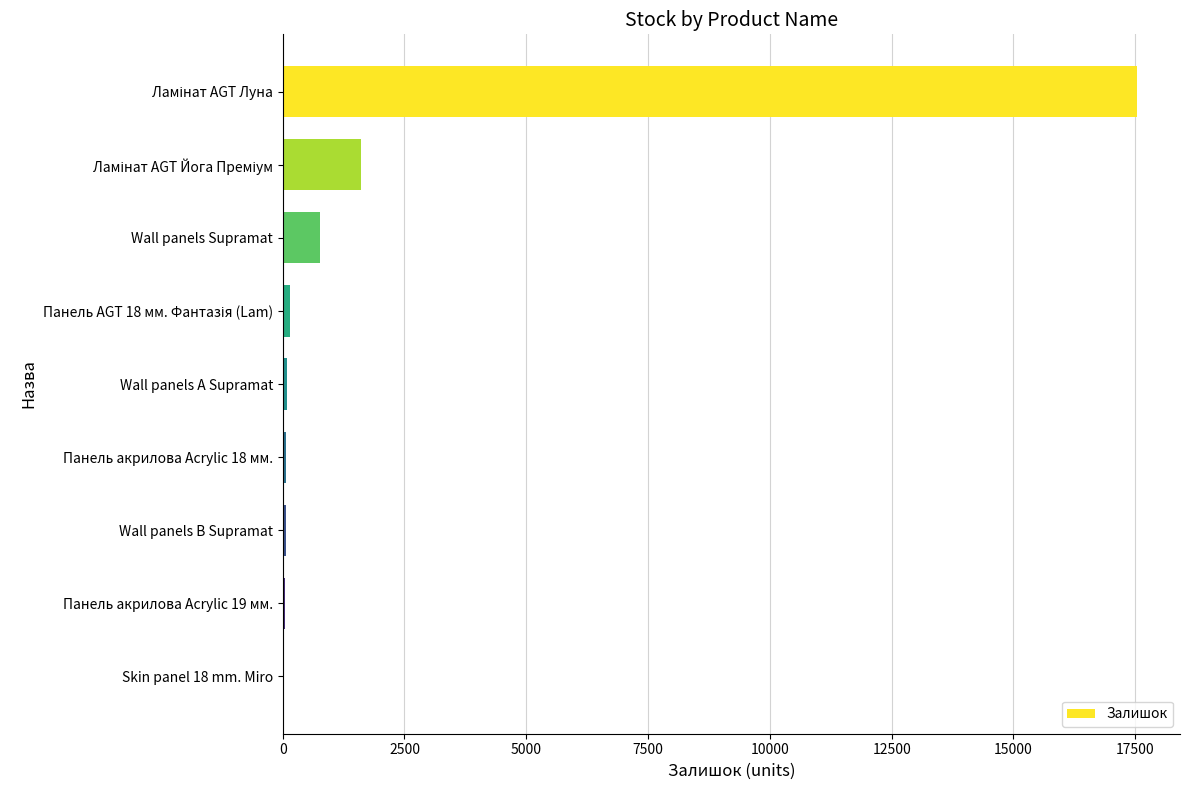

What is the maximum value shown in the chart?

17542